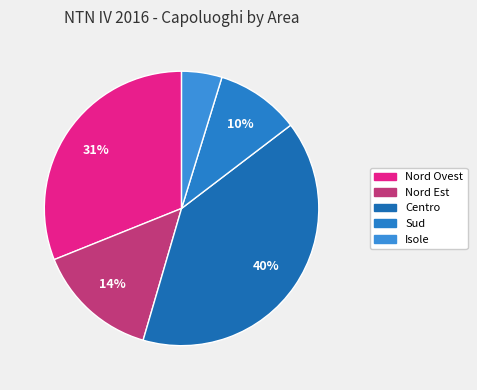

Count the number of slices in the pie.

5